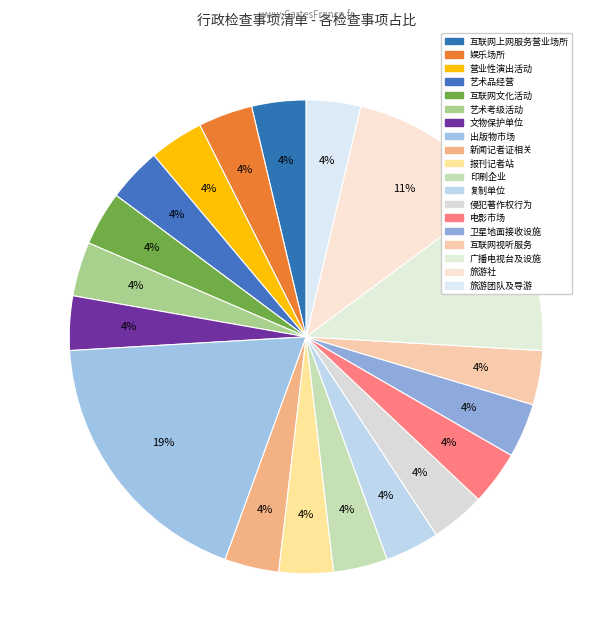

Does any single category account for the majority?

No